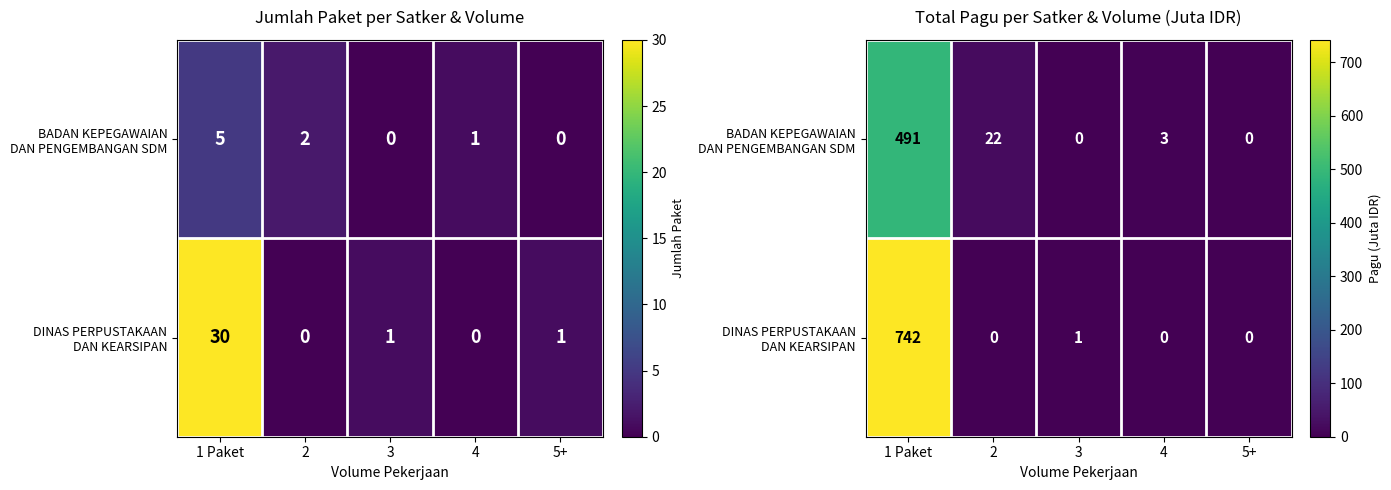

At which label does BADAN KEPEGAWAIAN DAN PENGEMBANGAN SDM first exceed 3?

1 Paket